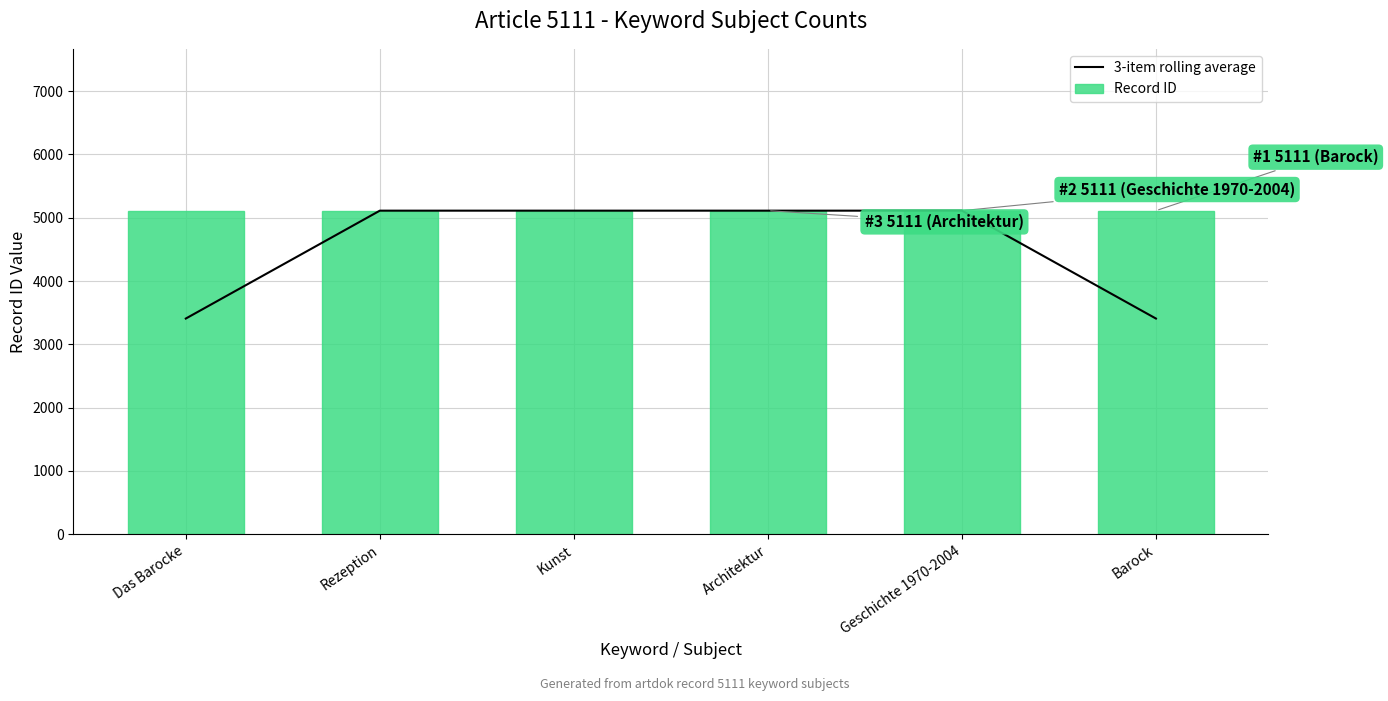

What is the label of the 2nd bar from the right?

Geschichte 1970-2004